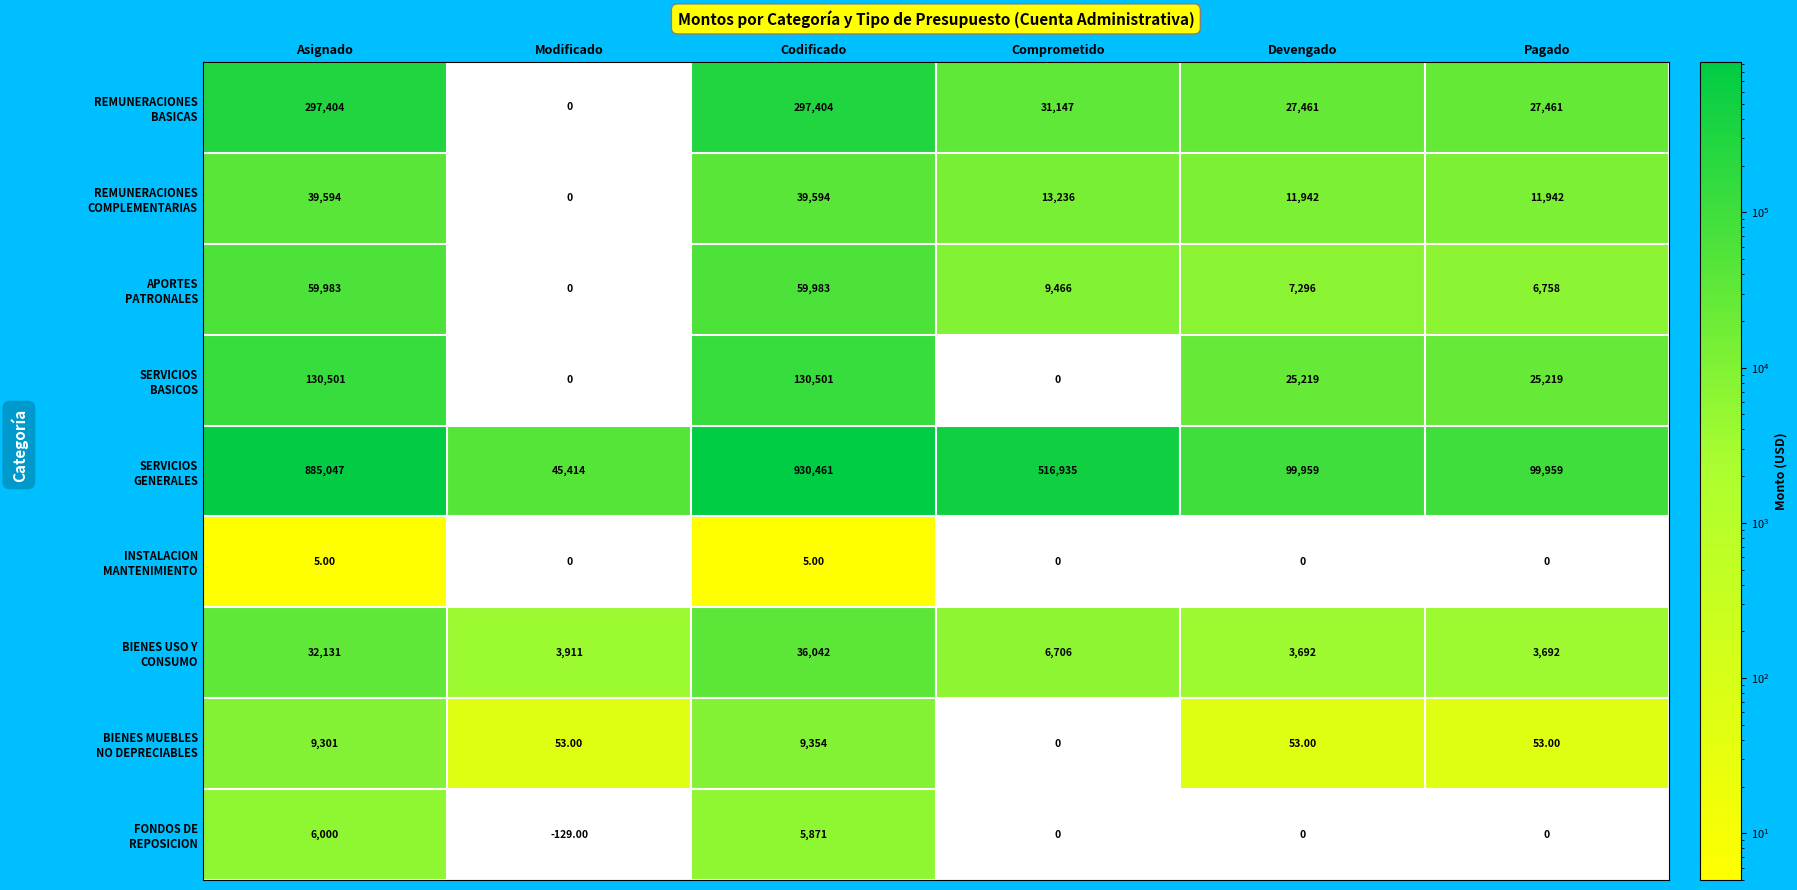

How many series are shown in this chart?

9